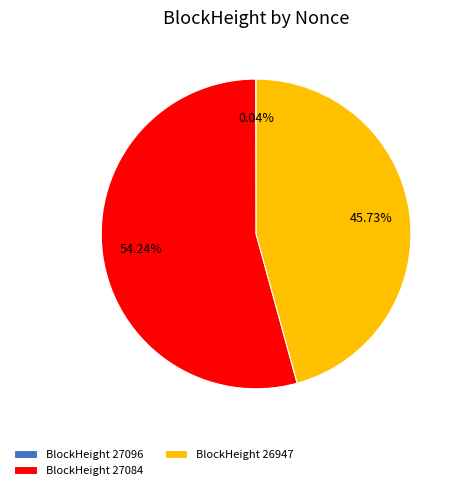

Which slice represents more than half of the pie?

BlockHeight 27084